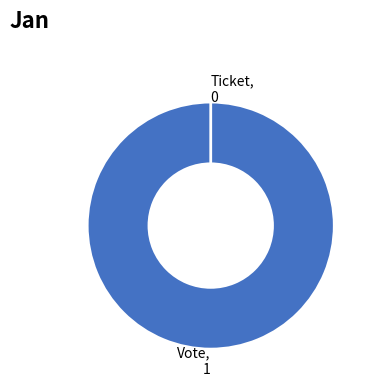

Which category has the smallest portion of the pie?

Ticket